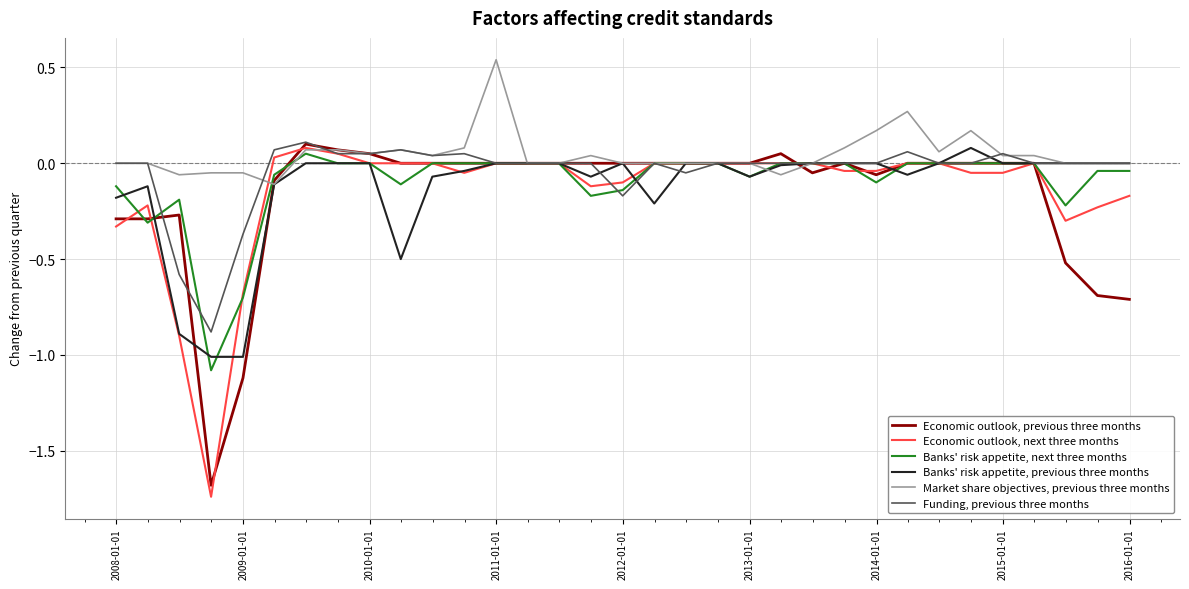

Which series has the widest spread of values?

Economic outlook, next three months